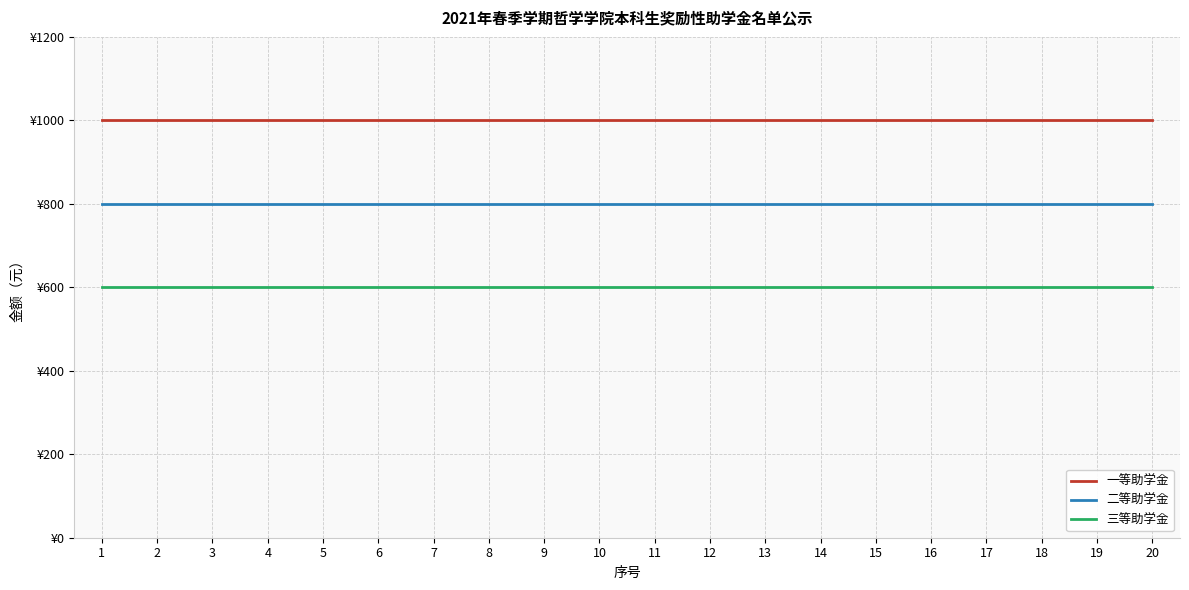

List the labels in order of 三等助学金 value, largest first.

1, 2, 3, 4, 5, 6, 7, 8, 9, 10, 11, 12, 13, 14, 15, 16, 17, 18, 19, 20